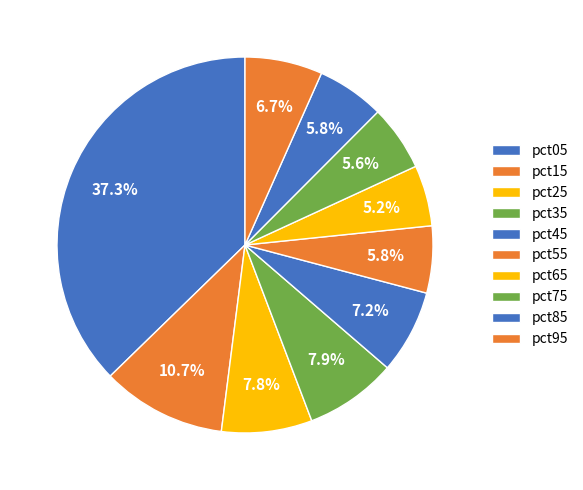

Is it true that pct05 is 45% of the pie?

False